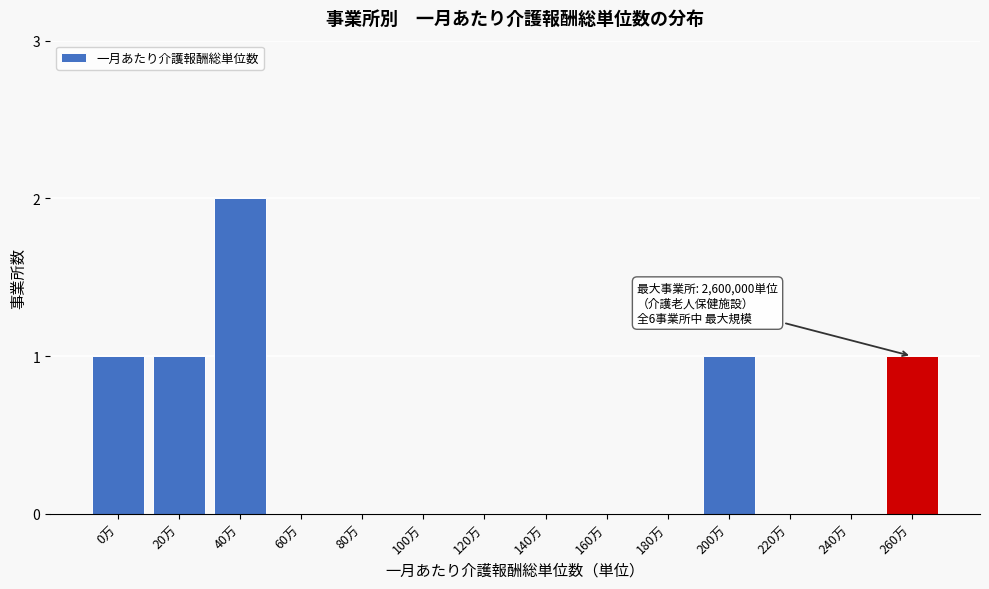

Reading left to right, what are all the values shown in this chart?

0万=1	20万=1	40万=2	60万=0	80万=0	100万=0	120万=0	140万=0	160万=0	180万=0	200万=1	220万=0	240万=0	260万=1